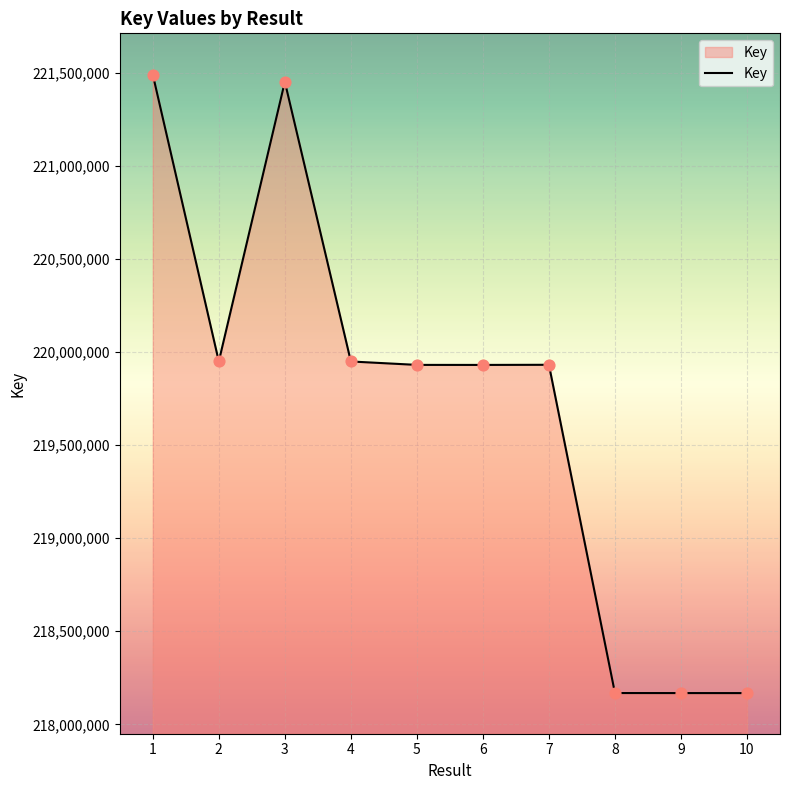

Approximately how many times larger is the value at 5 compared to 6?

1.0